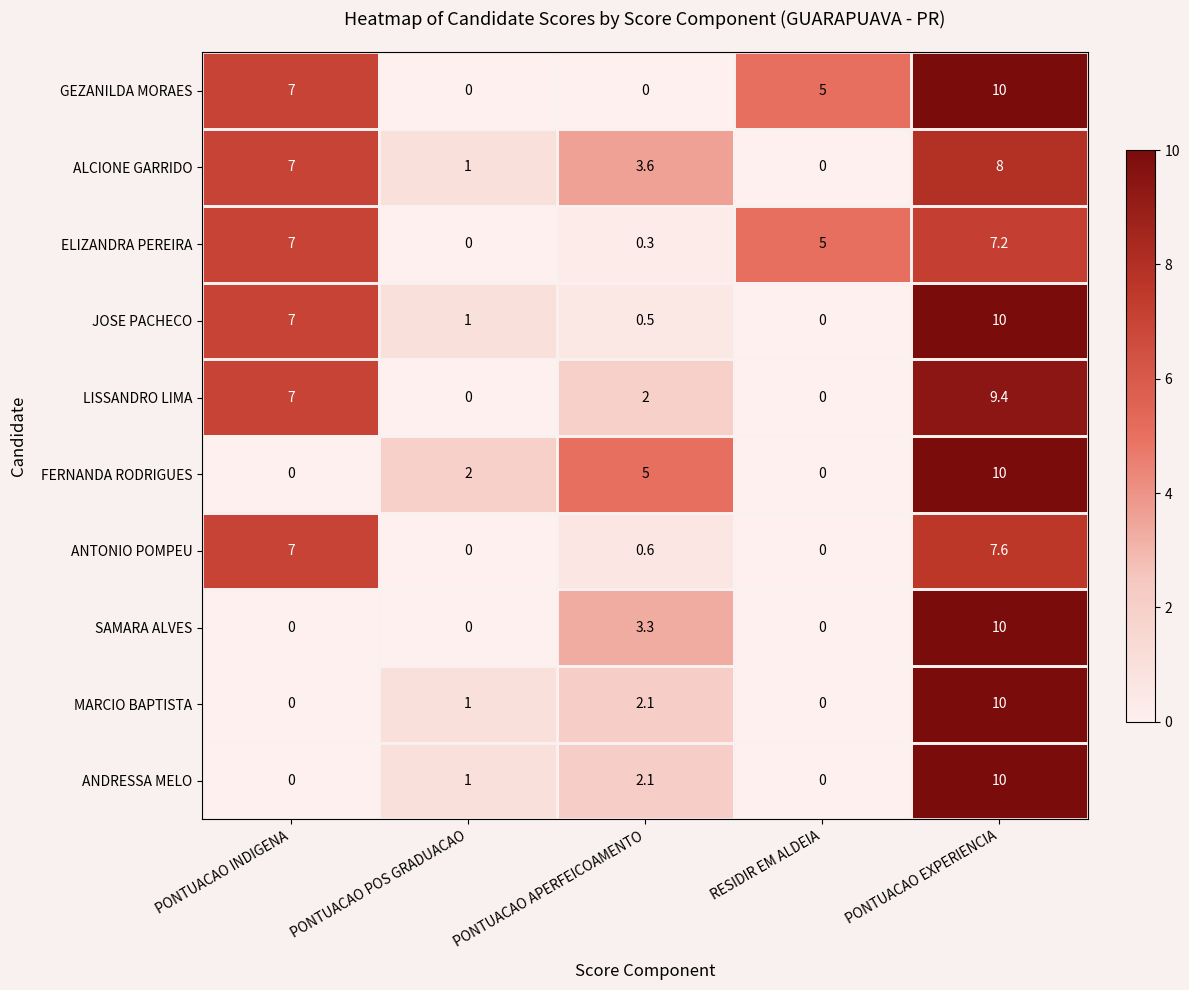

What is the spread (max minus min) of values at PONTUACAO POS GRADUACAO?

2.0